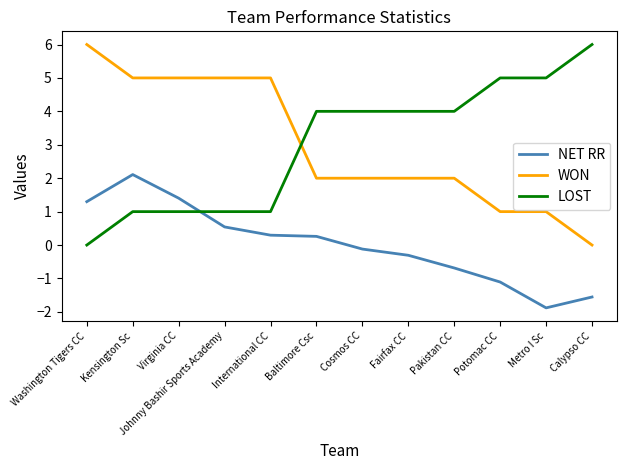

What is the sum of all WON values?

36.0